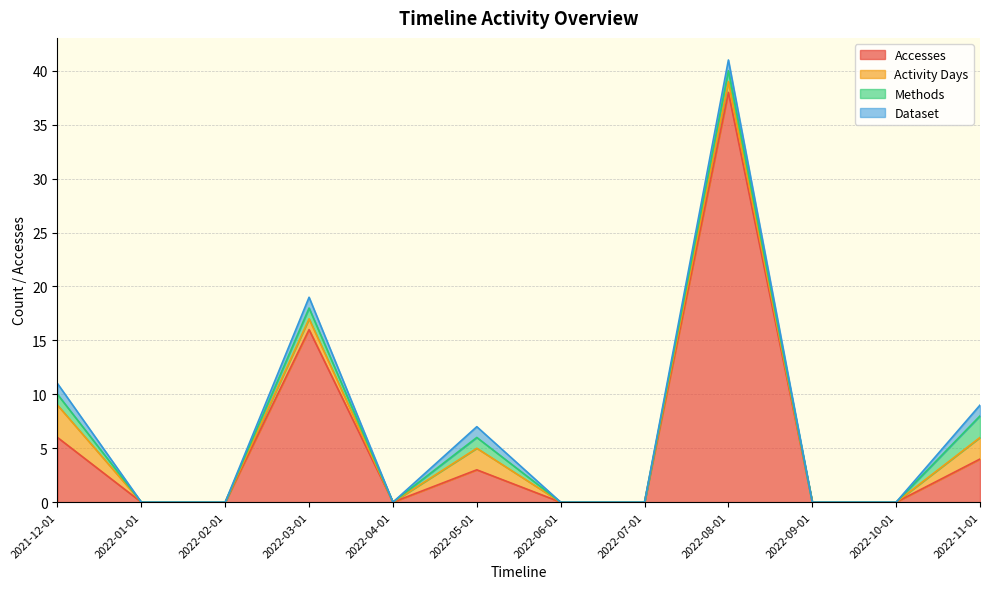

What position from the left is 2022-02-01?

3